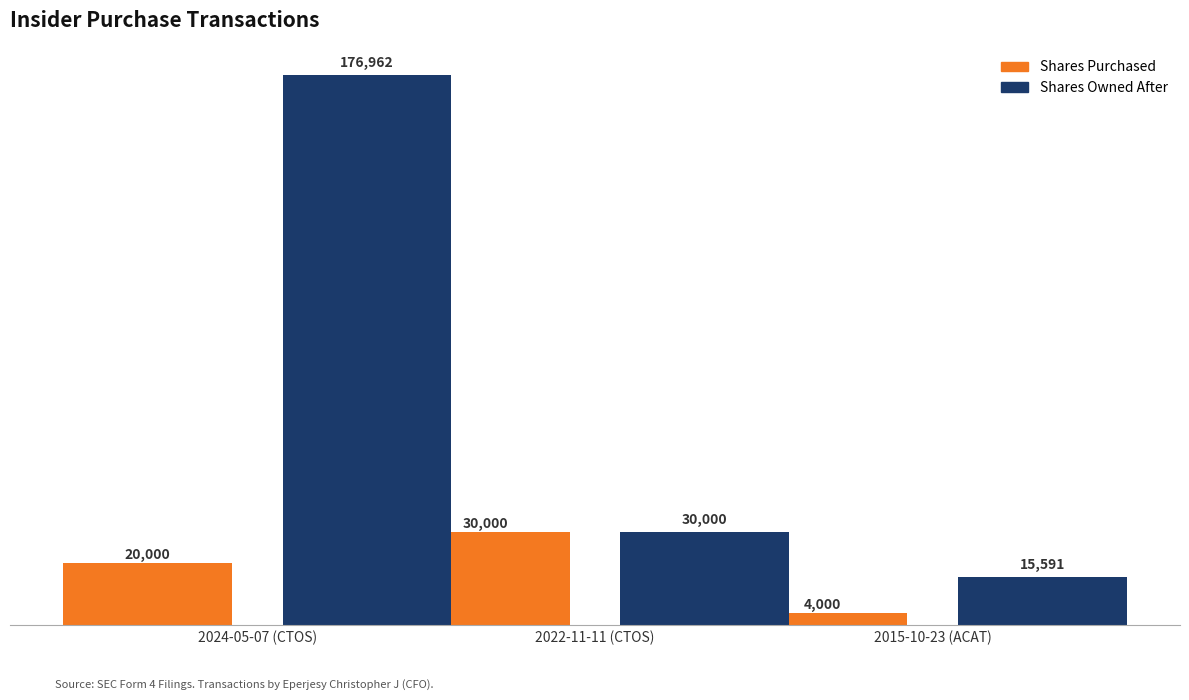

What is the greatest value displayed?

176962